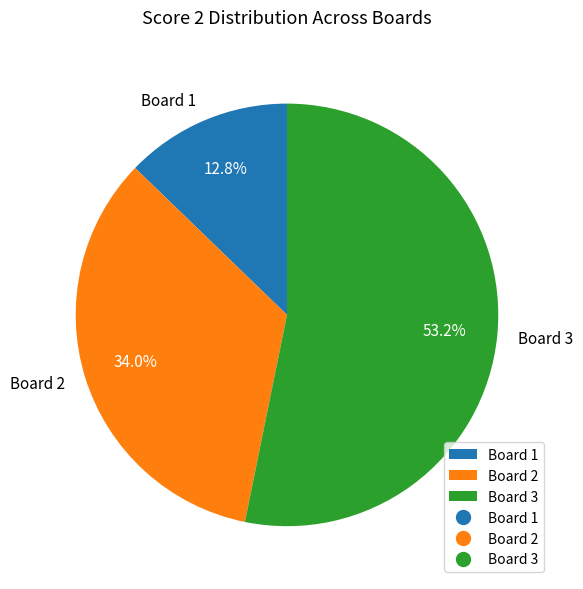

Which has a higher value, Board 3 or Board 1?

Board 3